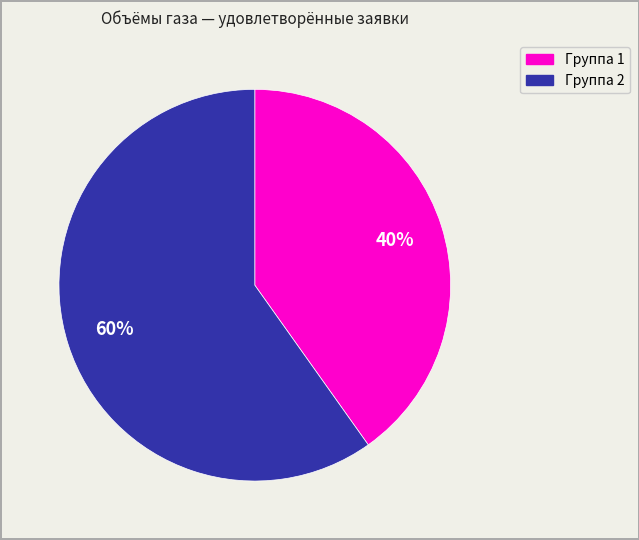

Is there any slice that represents more than half of the pie?

Yes